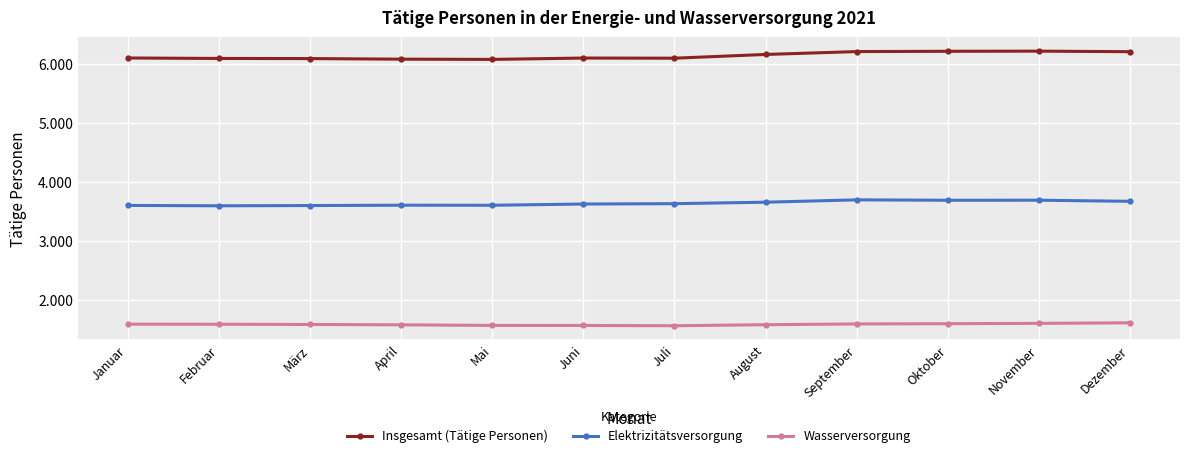

What value does the Elektrizitätsversorgung series have at Oktober?

3689.0